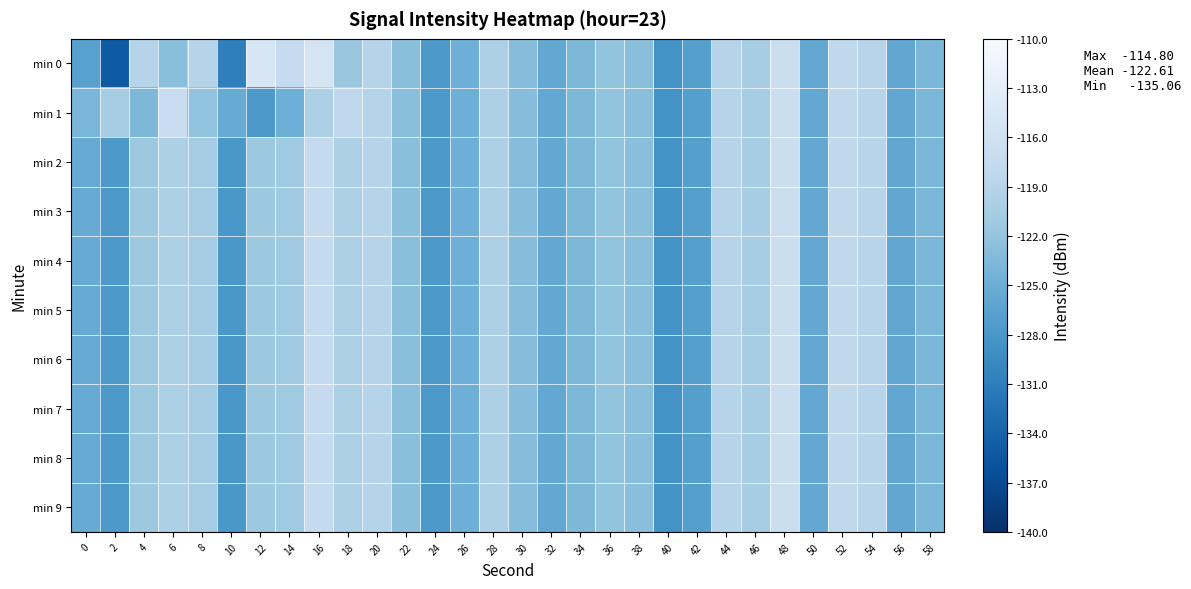

At which category is the sum across all series the highest?

48